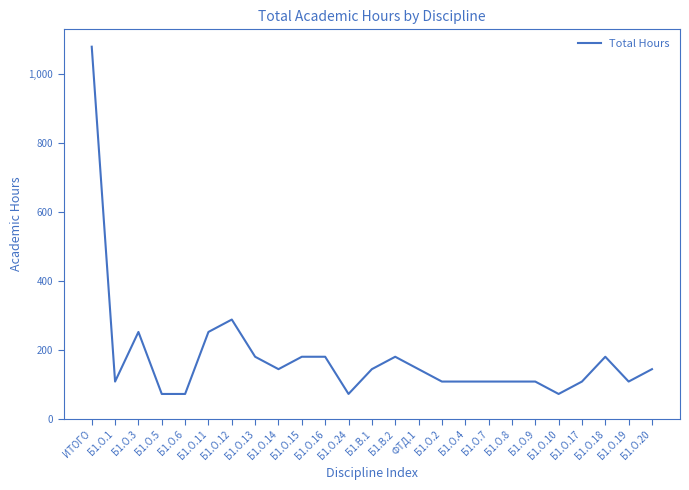

What is the smallest value displayed?

72